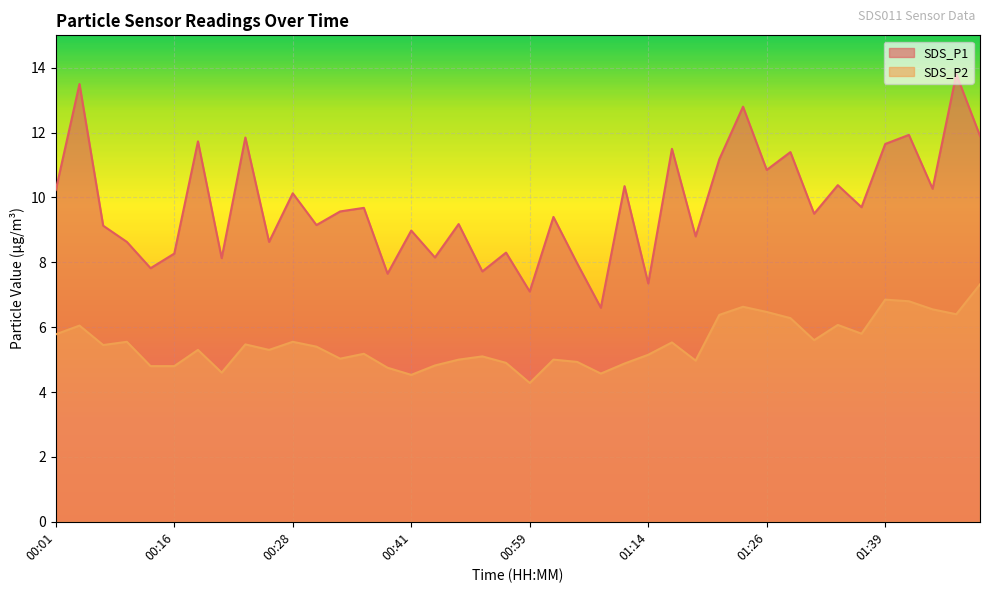

The value of SDS_P2 at 00:59 is 2.6. True or false?

False